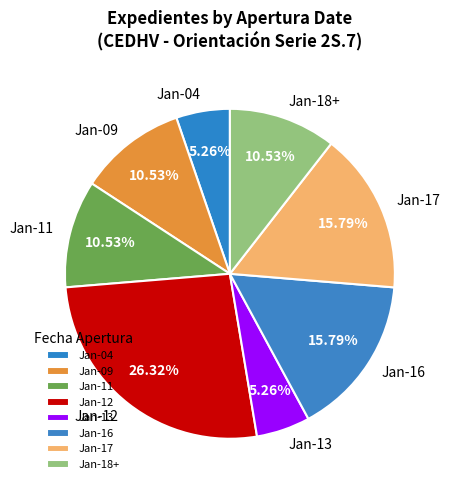

Is there a majority slice in this chart?

No